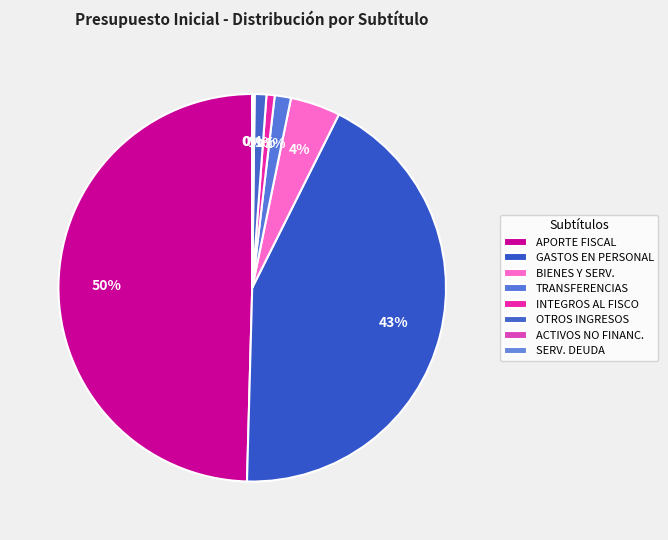

How many segments does this pie chart have?

8